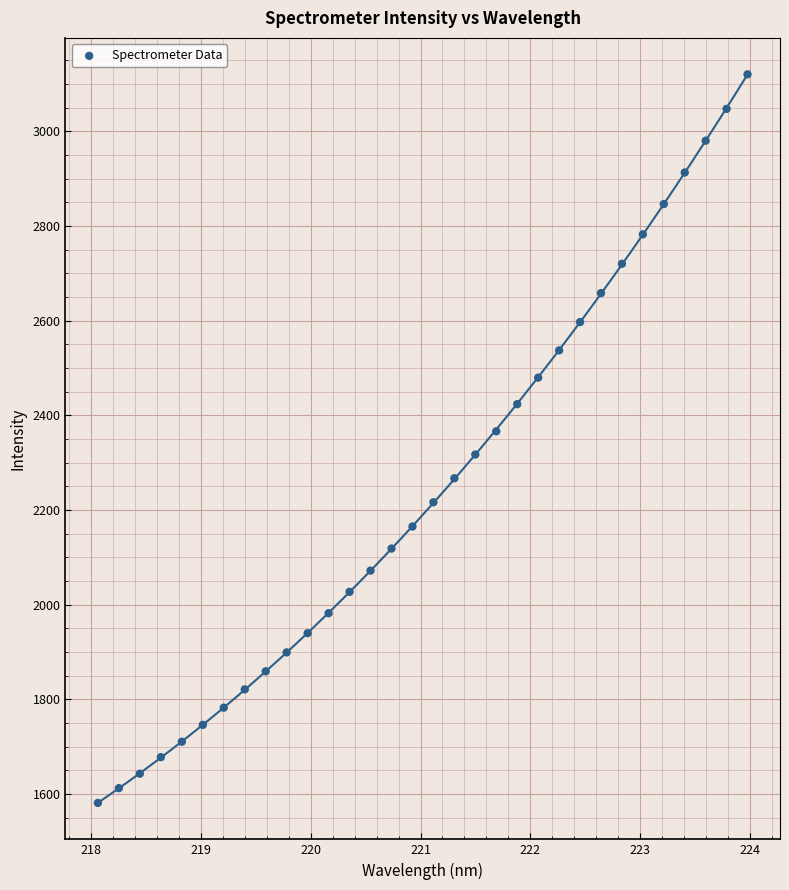

What is the range of X values (max minus min)?

5.9